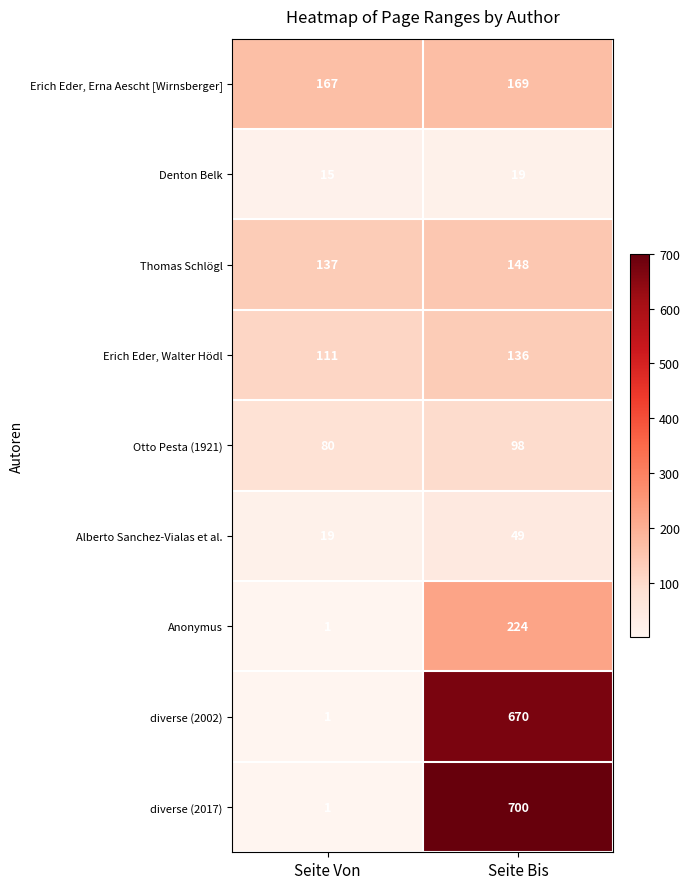

What is the difference between the highest and lowest values at Seite Von?

166